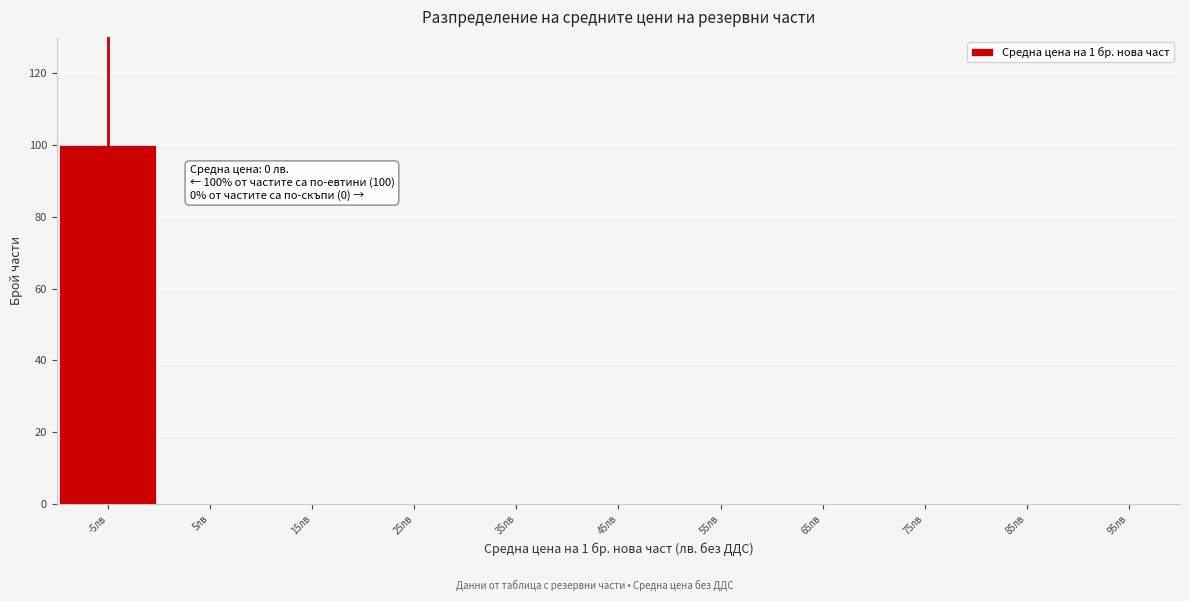

Reading left to right, list all the values displayed in this chart.

-5лв=100	5лв=0	15лв=0	25лв=0	35лв=0	45лв=0	55лв=0	65лв=0	75лв=0	85лв=0	95лв=0